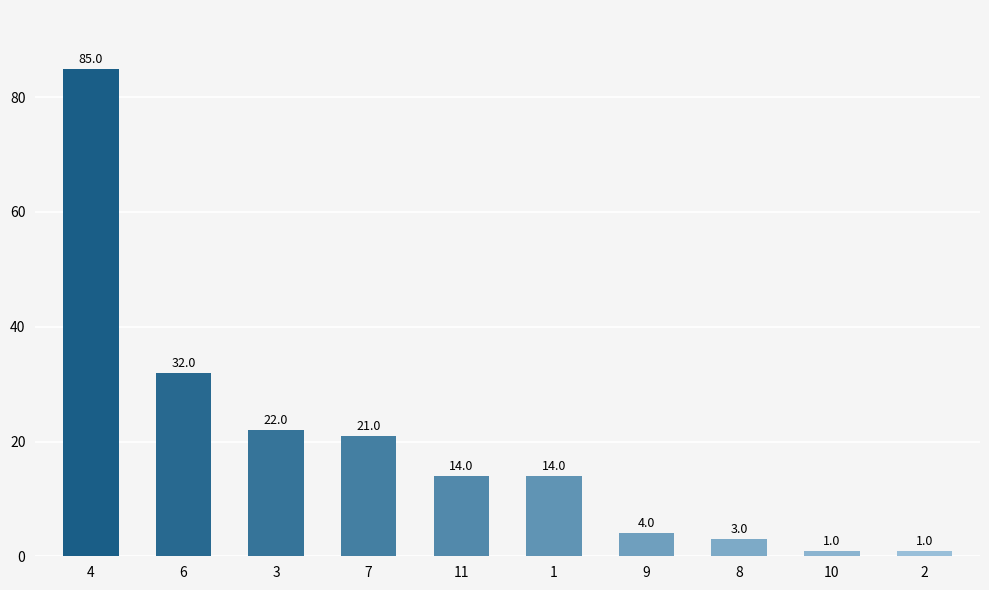

What is the label of the 10th bar from the right?

4